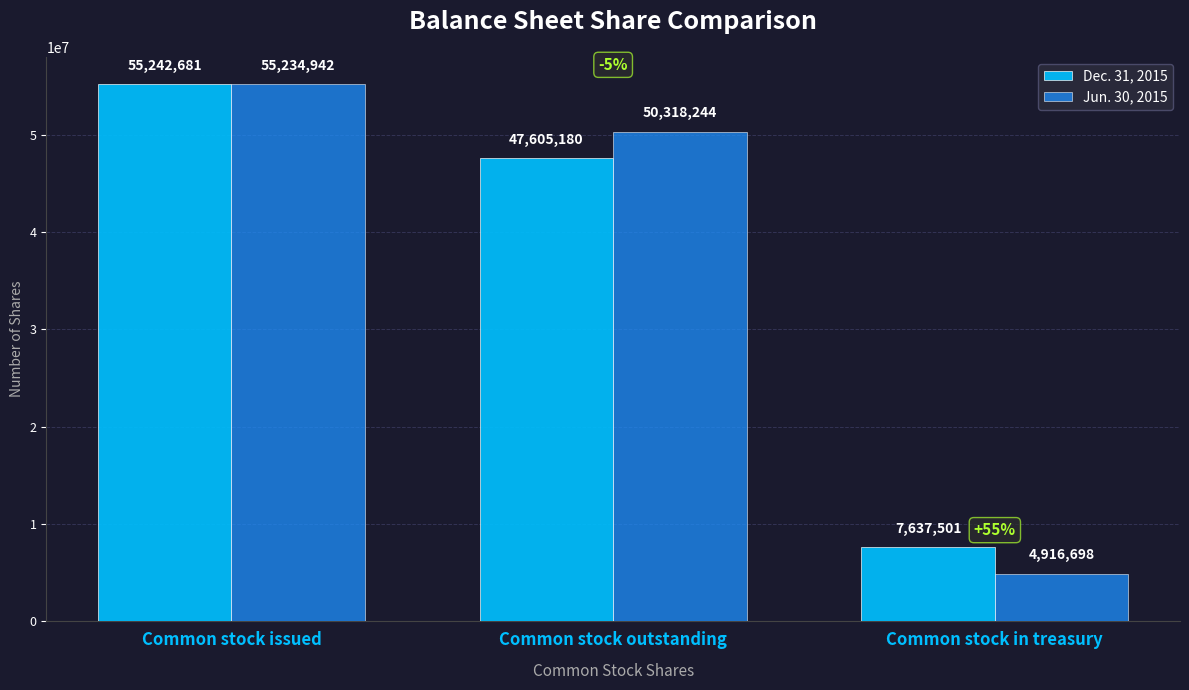

Reading left to right, transcribe all the data shown in this chart.

Dec. 31, 2015: Common stock issued=55242681	Common stock outstanding=47605180	Common stock in treasury=7637501
Jun. 30, 2015: Common stock issued=55234942	Common stock outstanding=50318244	Common stock in treasury=4916698